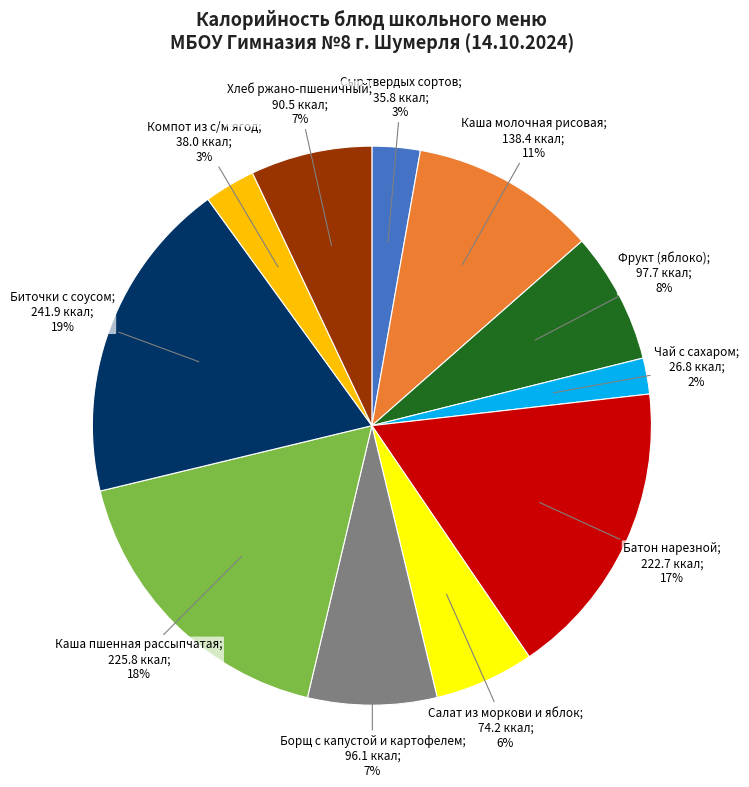

To the nearest percent, what is the difference between the largest and smallest slice percentages?

17%